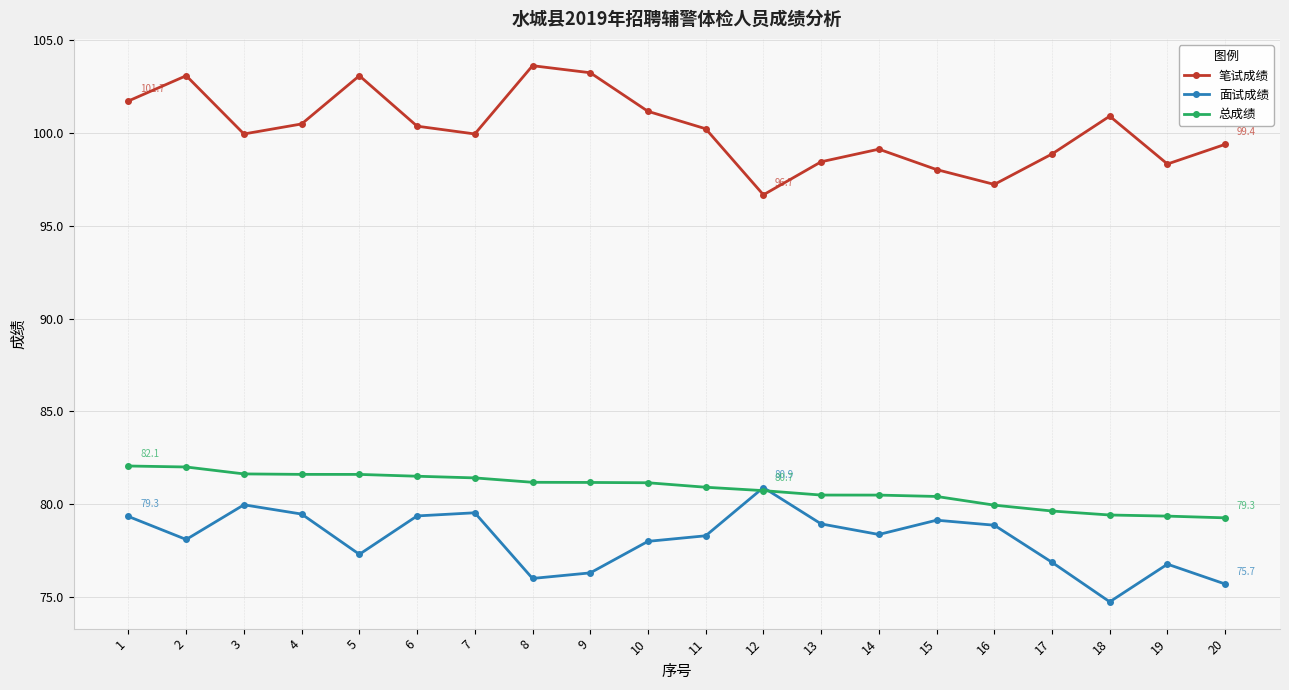

Rank the series at 4 from highest to lowest value.

笔试成绩, 总成绩, 面试成绩